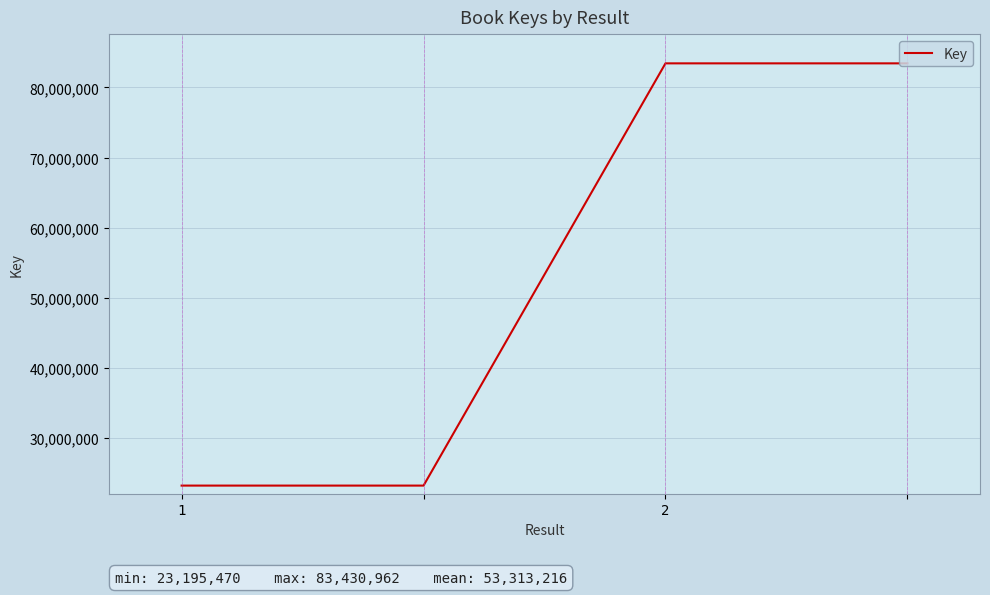

True or false: the data has more than 1 interior local peaks.

False